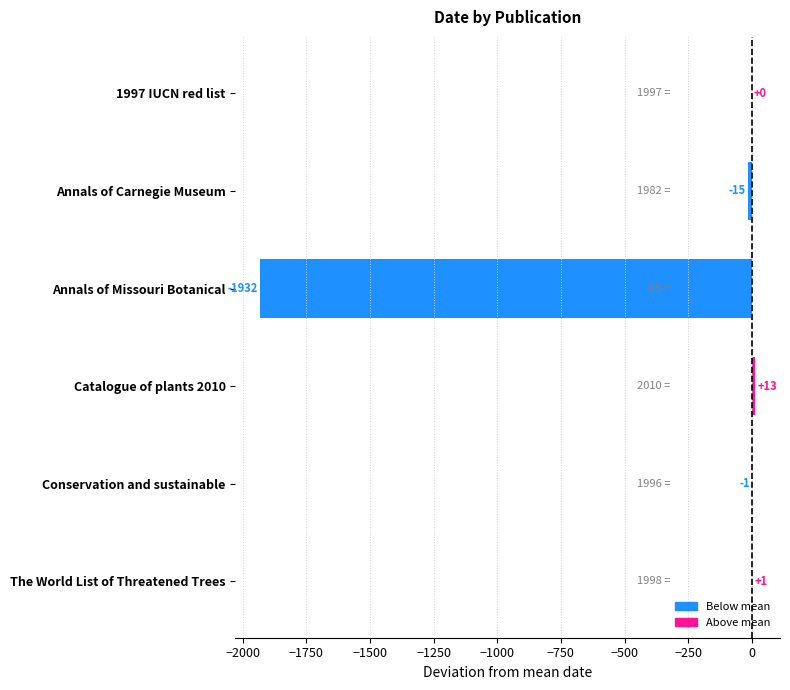

Are the bars horizontal?

Yes